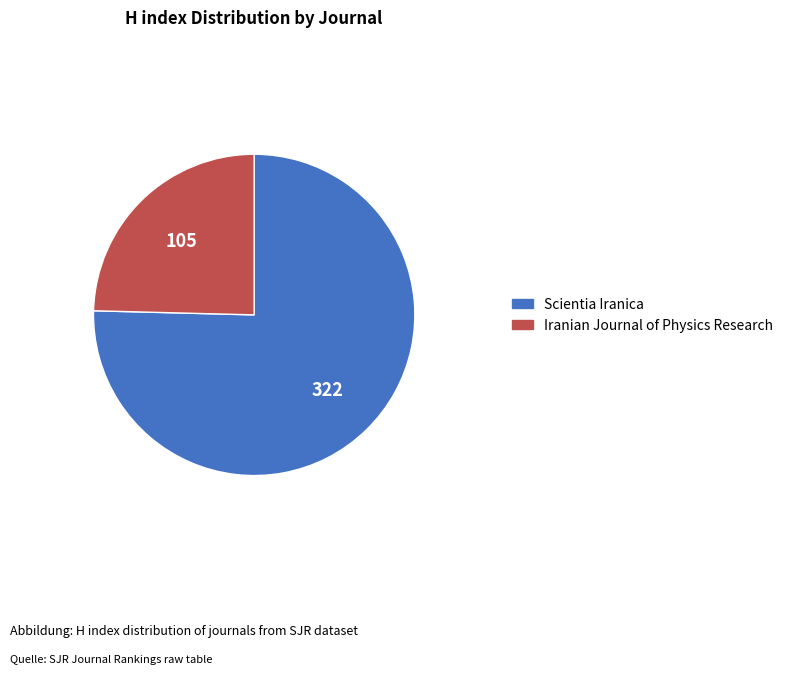

Count the number of slices in the pie.

2